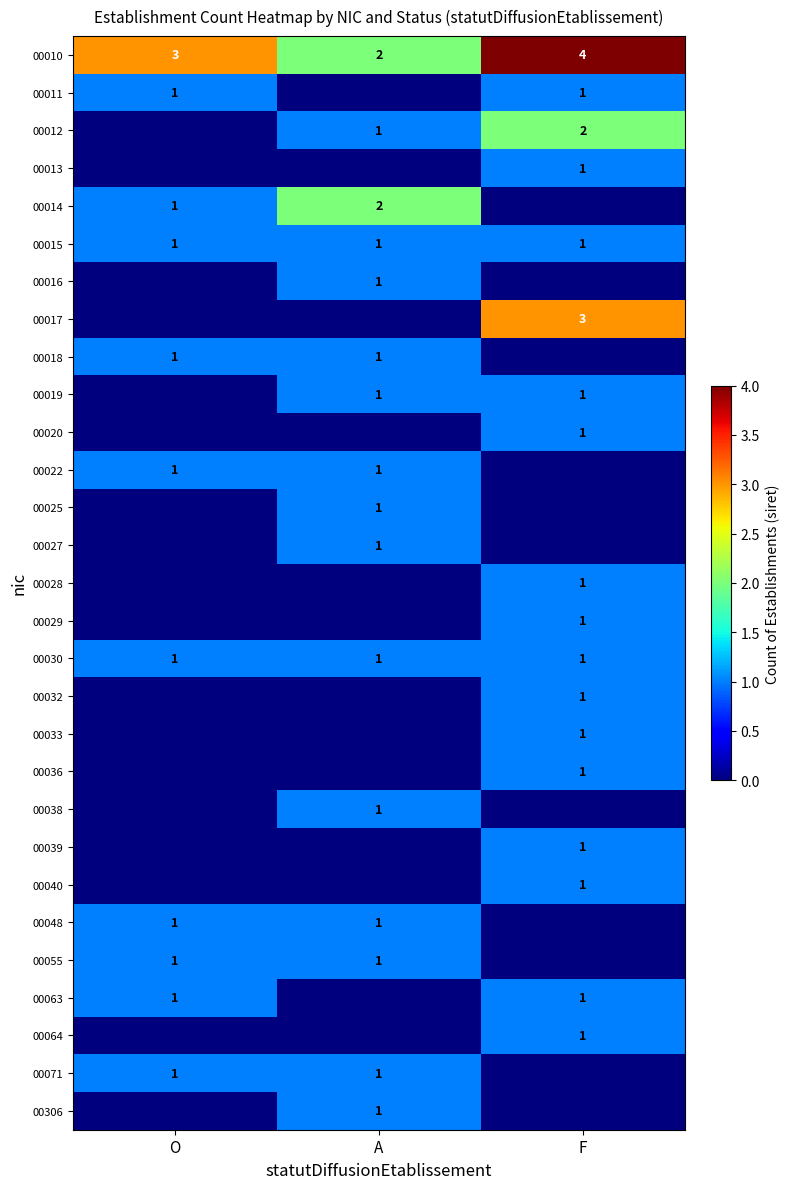

What is the sum of all 00030 values?

3